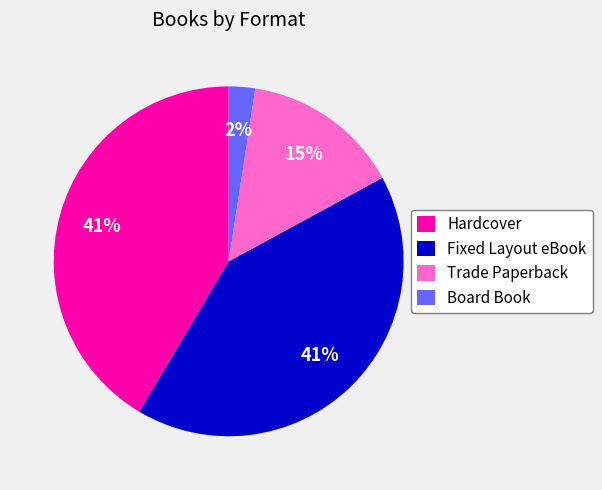

How many segments does this pie chart have?

4